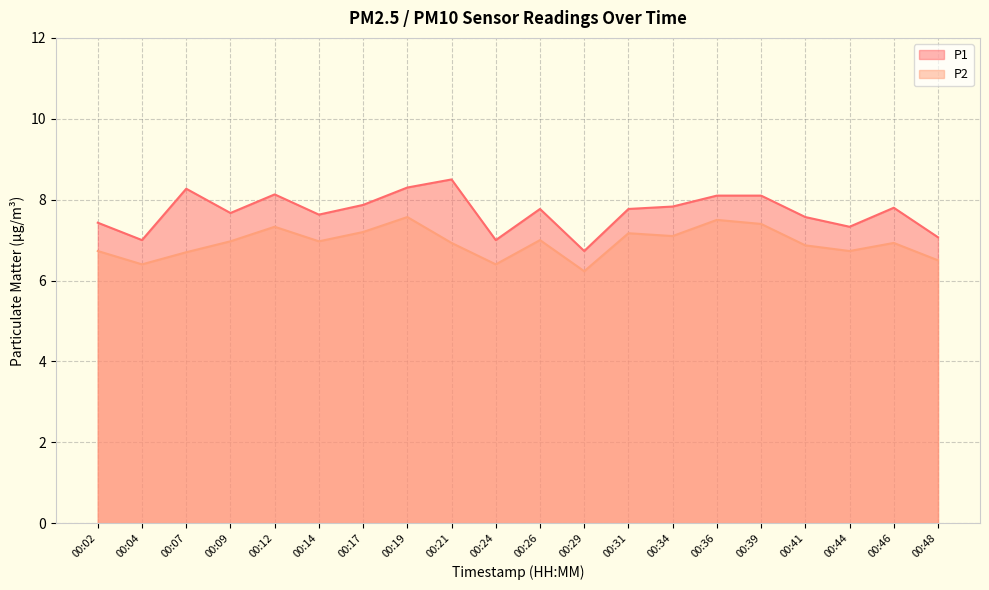

At which category does the chart reach its peak across all series?

00:21